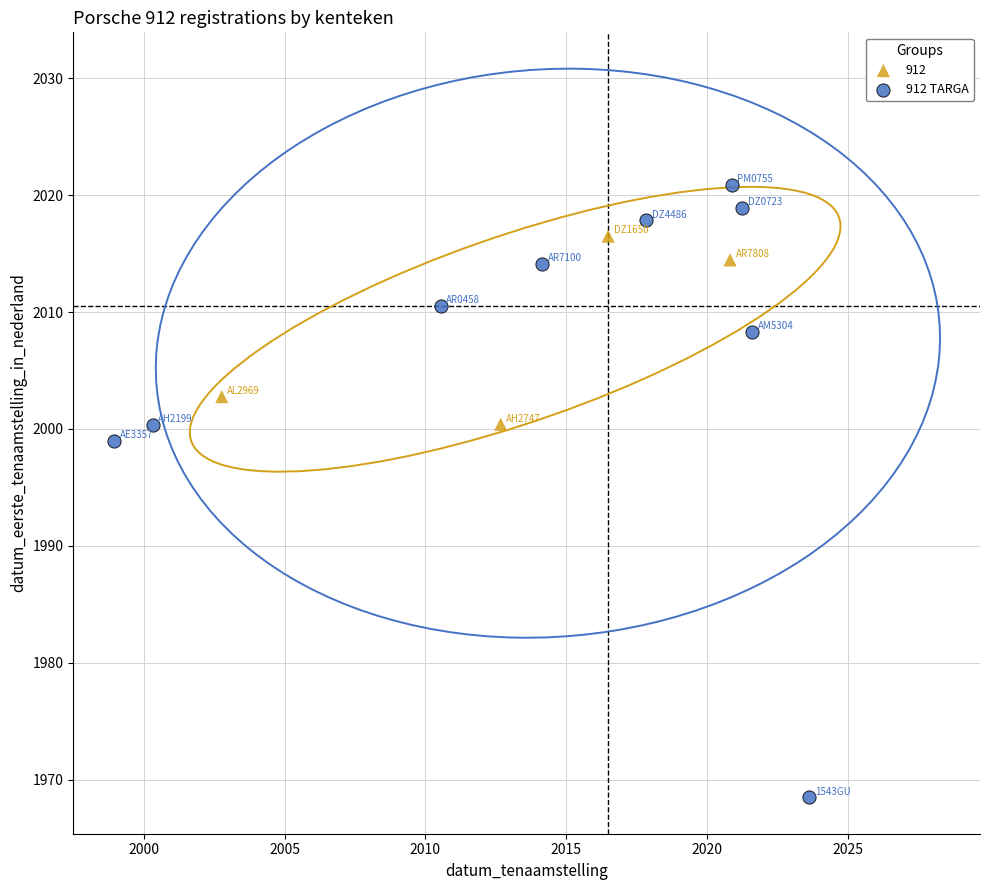

Which series contains the highest Y value?

912 TARGA